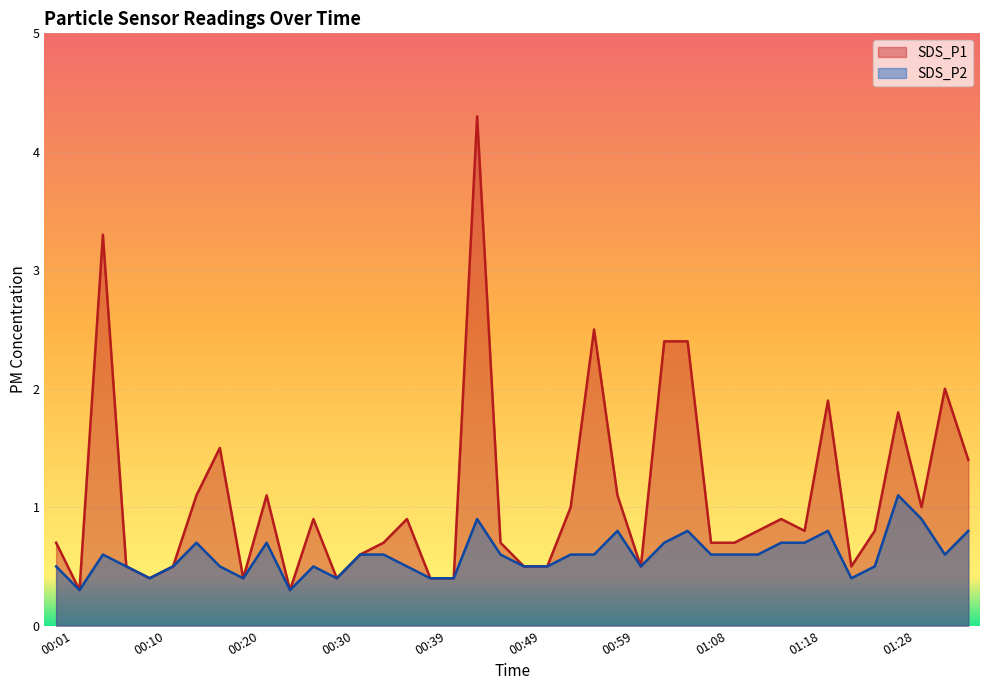

What is the value of the SDS_P1 point at the 35th from the left?

0.5